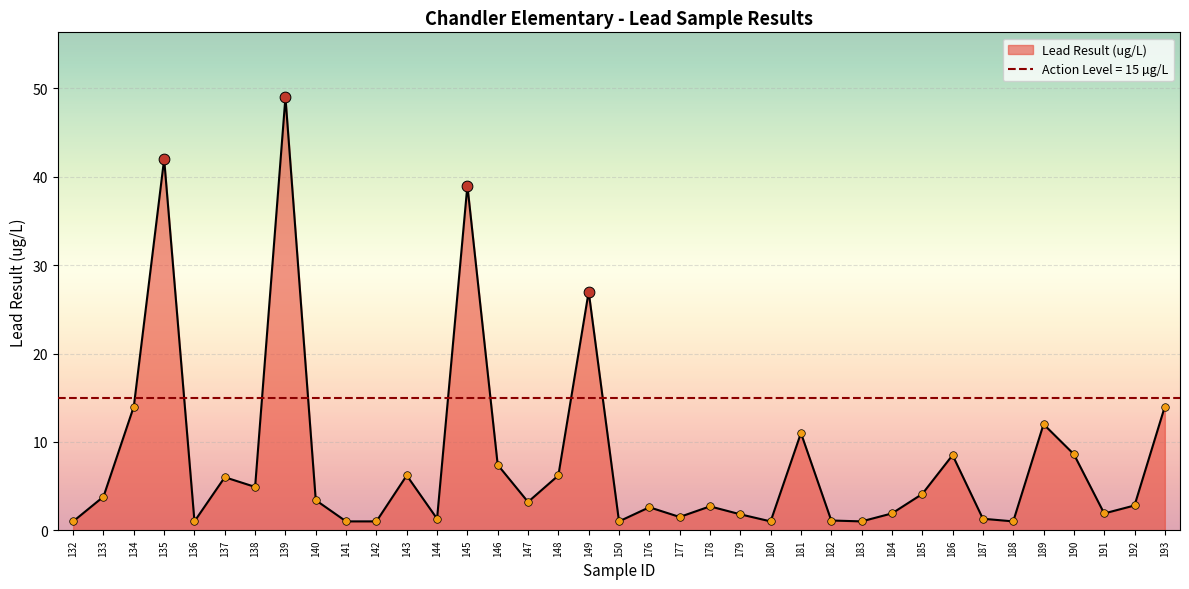

What is the change in value from 146 to 179?

-5.6